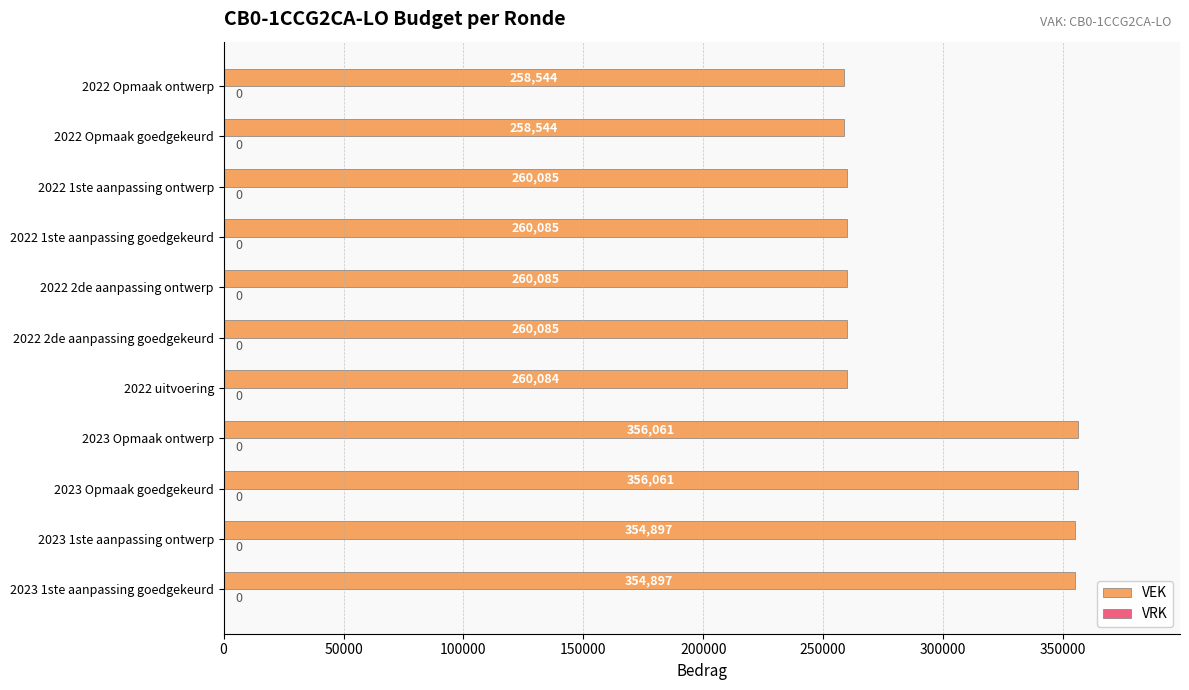

Reading top to bottom, transcribe all the data shown in this chart.

2022 Opmaak ontwerp=258544	2022 Opmaak goedgekeurd=258544	2022 1ste aanpassing ontwerp=260085	2022 1ste aanpassing goedgekeurd=260085	2022 2de aanpassing ontwerp=260085	2022 2de aanpassing goedgekeurd=260085	2022 uitvoering=260084	2023 Opmaak ontwerp=356061	2023 Opmaak goedgekeurd=356061	2023 1ste aanpassing ontwerp=354897	2023 1ste aanpassing goedgekeurd=354897